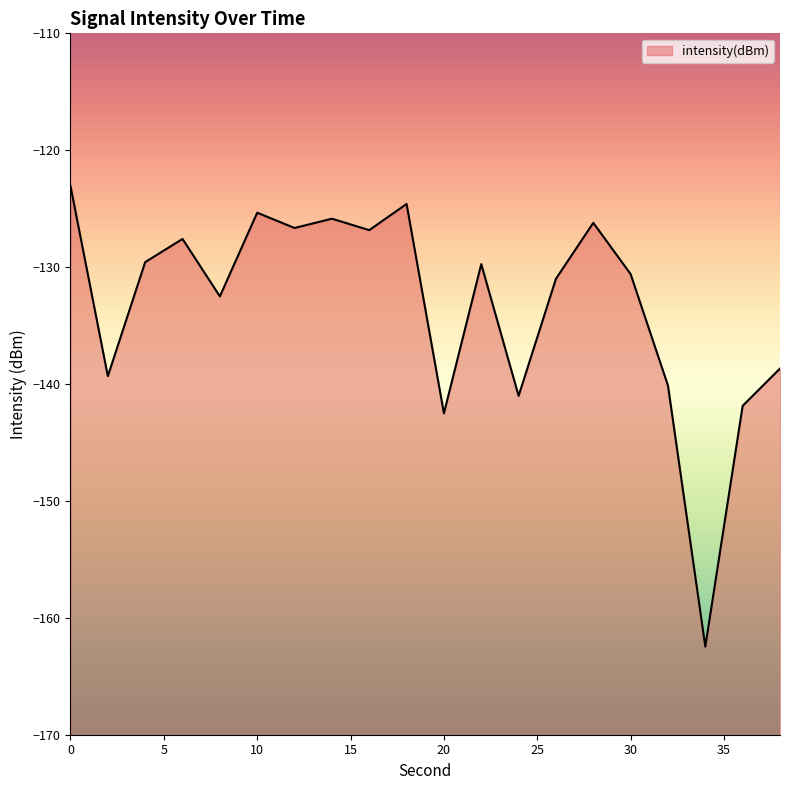

What is the change in value from 20 to 34?

-20.0